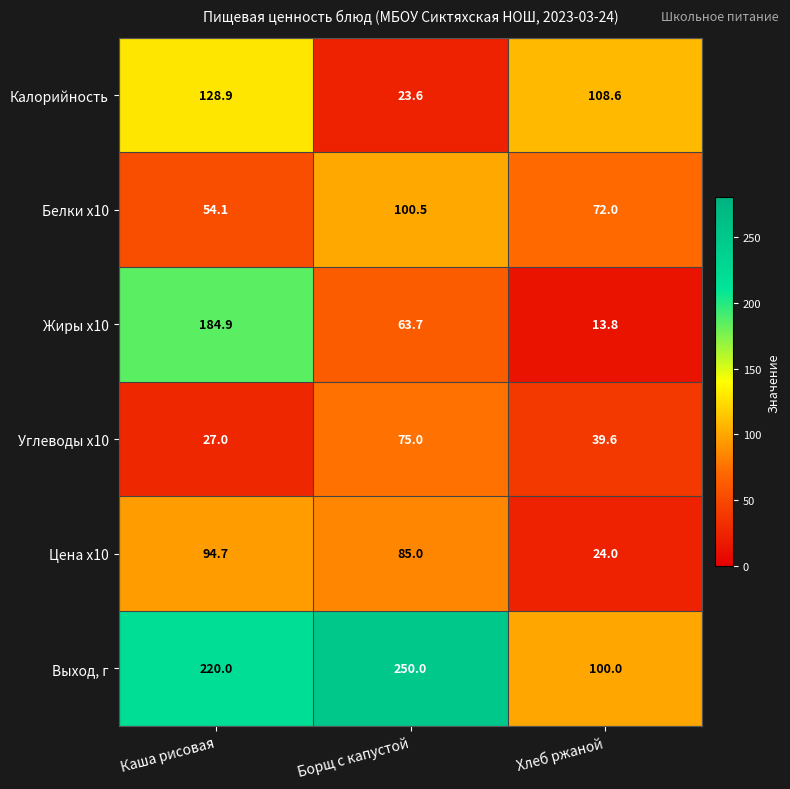

At Хлеб ржаной, list the series in order from largest to smallest.

Калорийность, Выход, г, Белки x10, Углеводы x10, Цена x10, Жиры x10